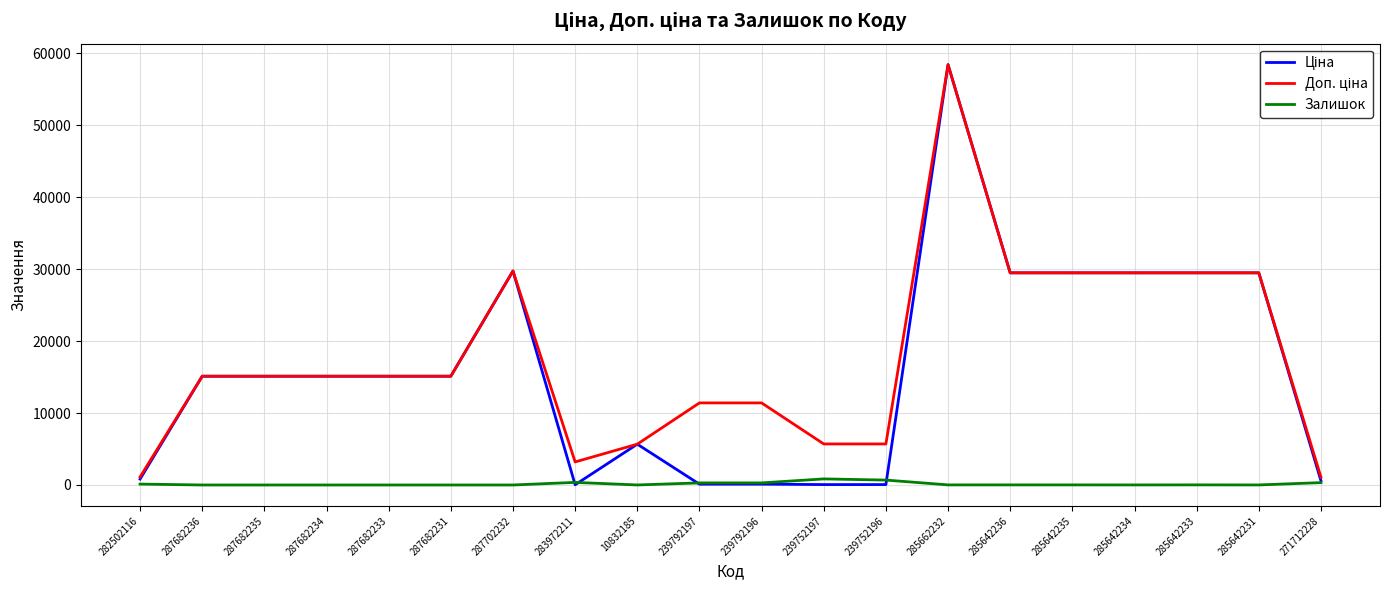

Is it true that Залишок equals 16.0 at 285642233?

True